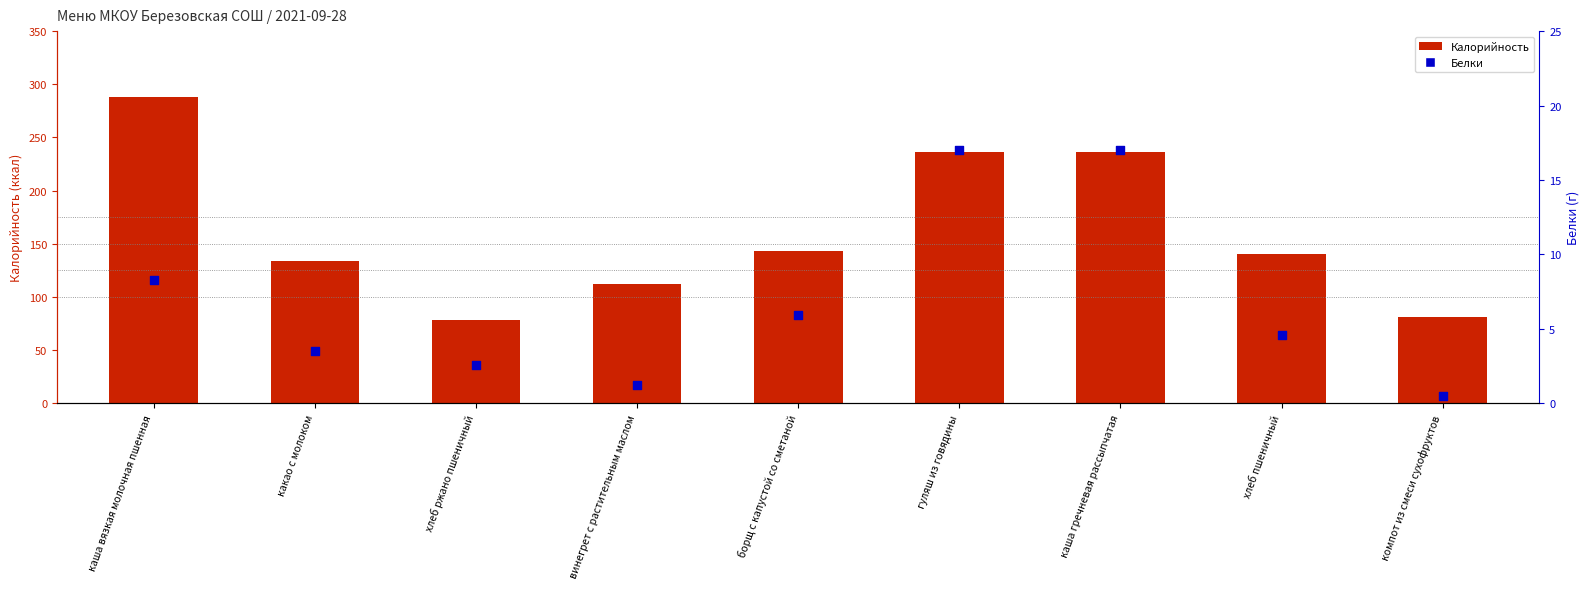

At which category is the sum across all series the highest?

каша вязкая молочная пшенная